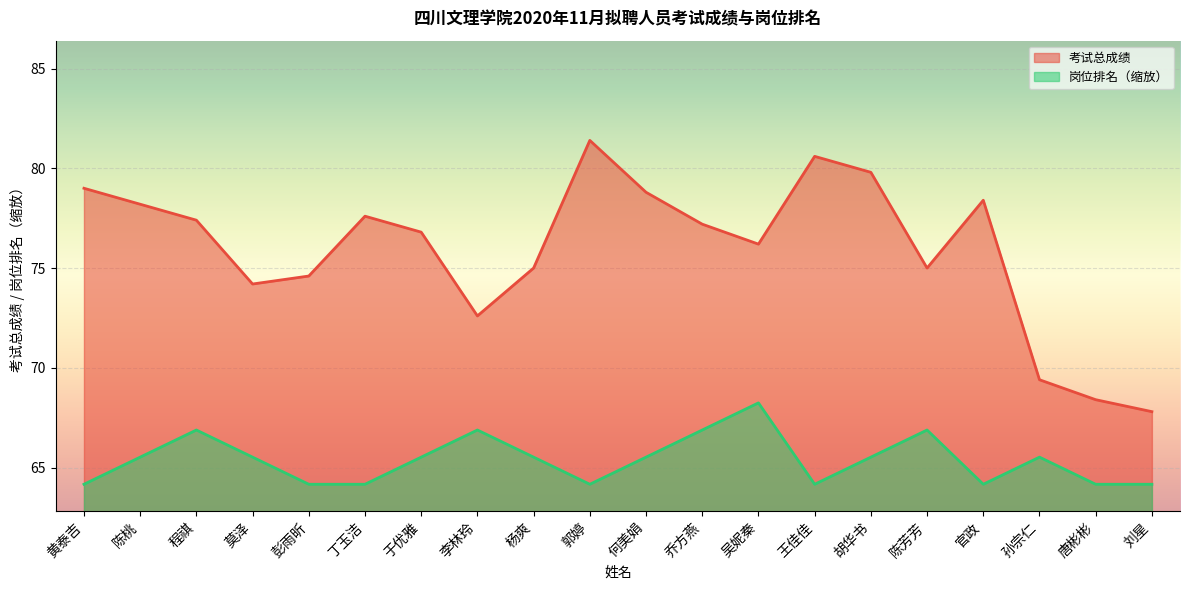

How many data points in 岗位排名 are less than 65?

8